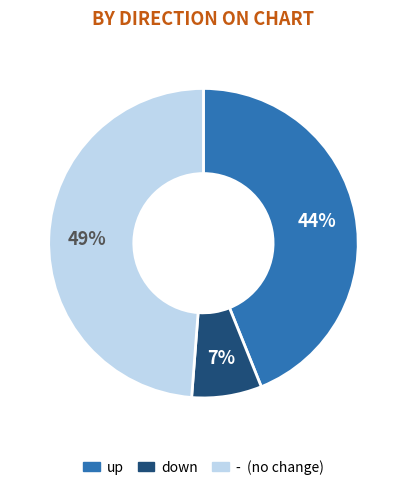

To the nearest percent, what is the average slice percentage?

33%